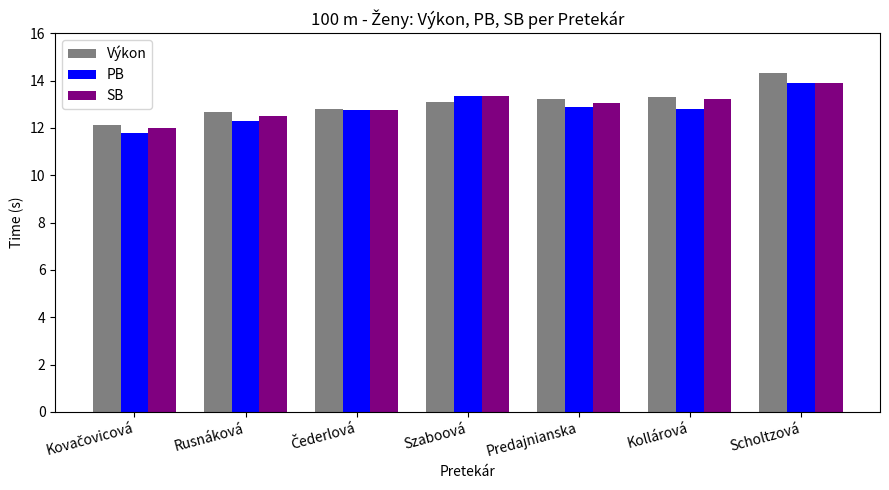

At Rusnáková, list the series in order from smallest to largest.

PB, SB, Výkon